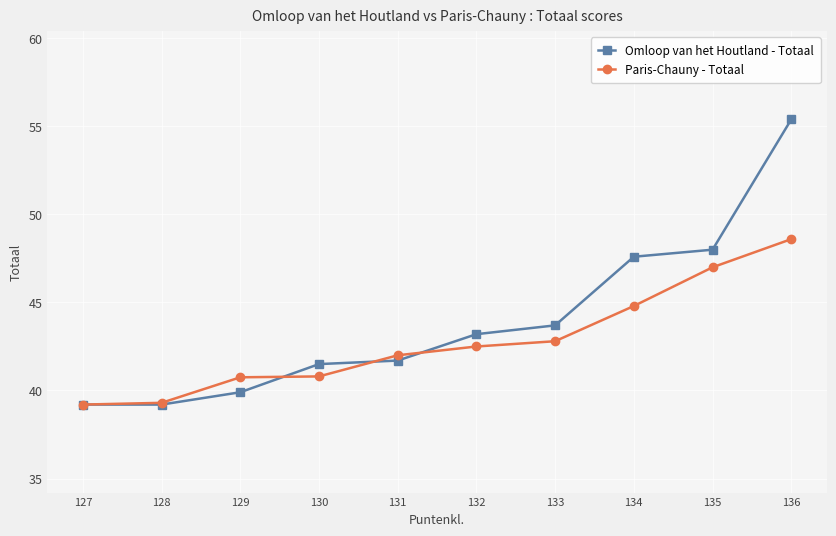

How many times do Paris-Chauny - Totaal and Omloop van het Houtland - Totaal cross each other?

3